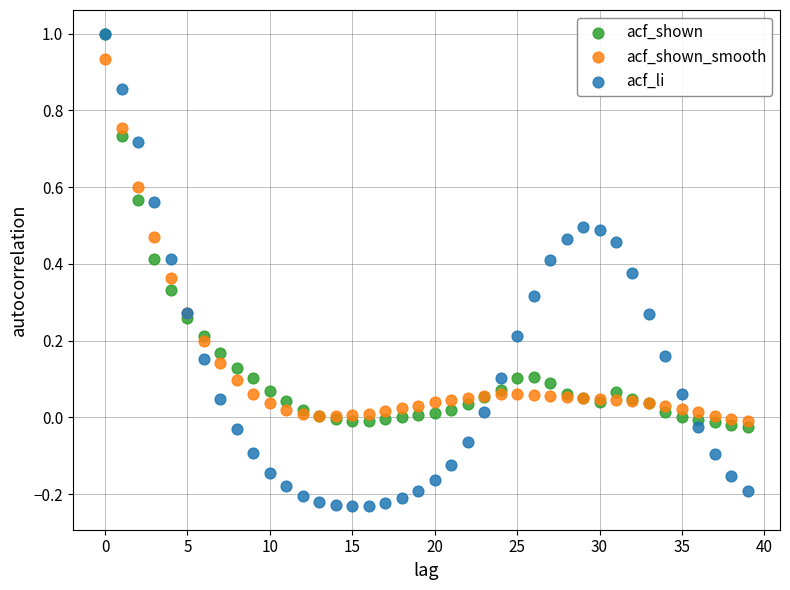

Which series reaches the minimum Y coordinate?

acf_li